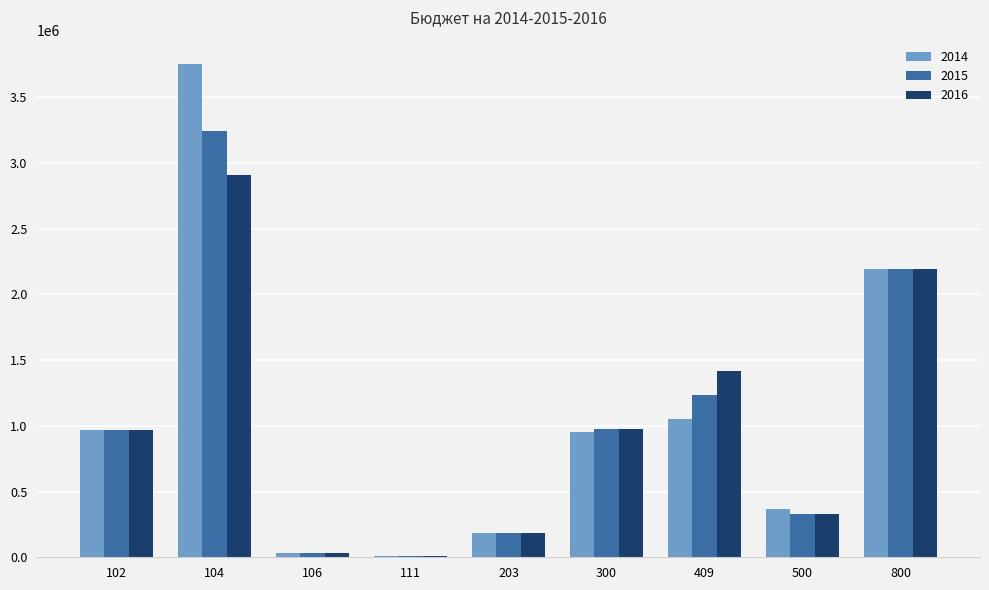

At which label is 2016 closest to 1462541?

409